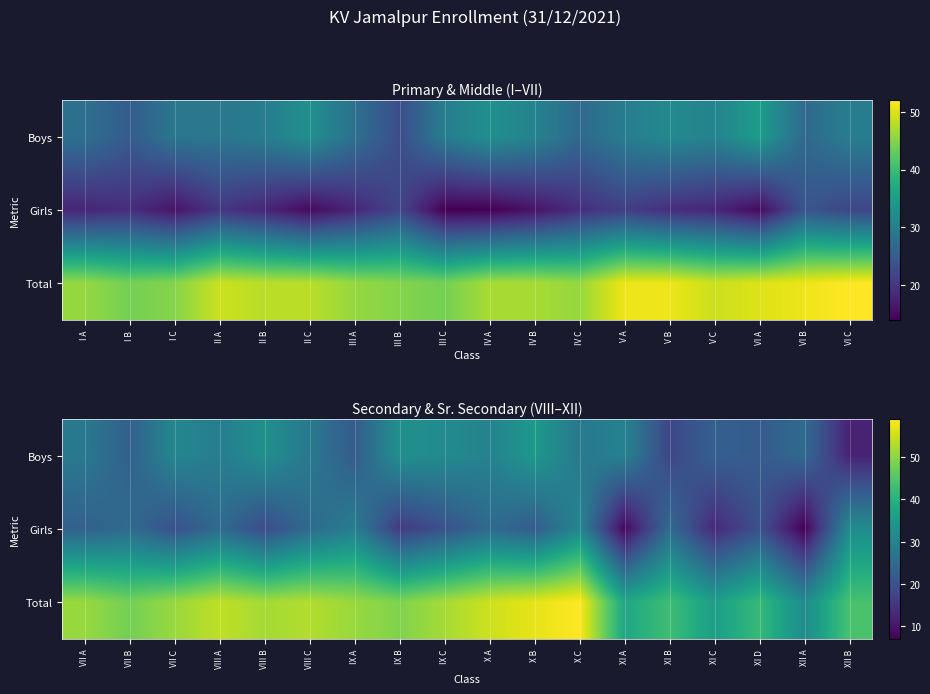

List the series in order of their overall mean, lowest first.

Girls, Boys, Total